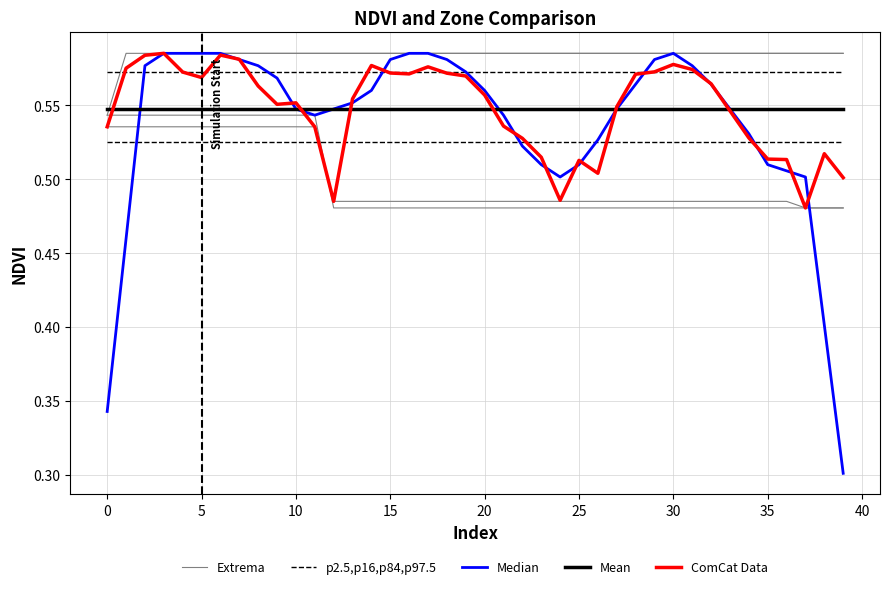

What are all the series names shown in the legend?

Extrema, p2.5,p16,p84,p97.5, Median, Mean, ComCat Data